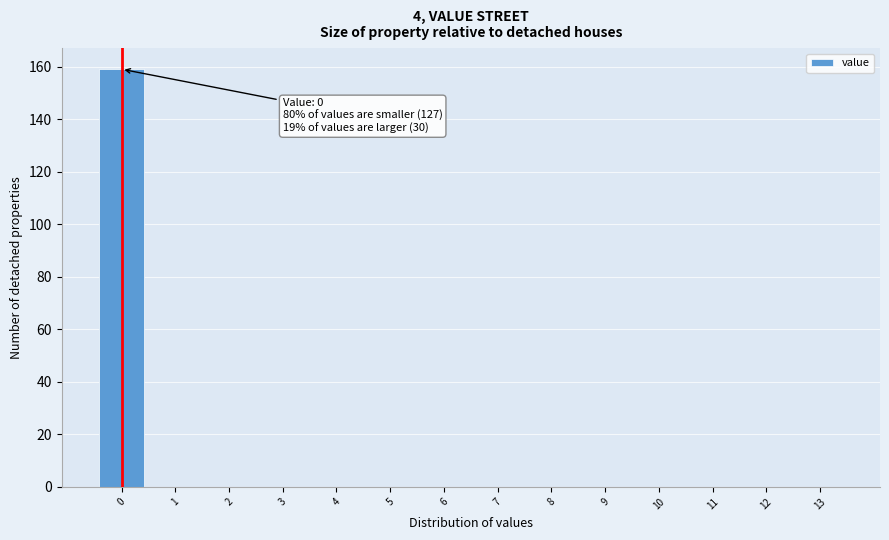

Which range on the x-axis has the tallest bar?

-0.5 to 0.5